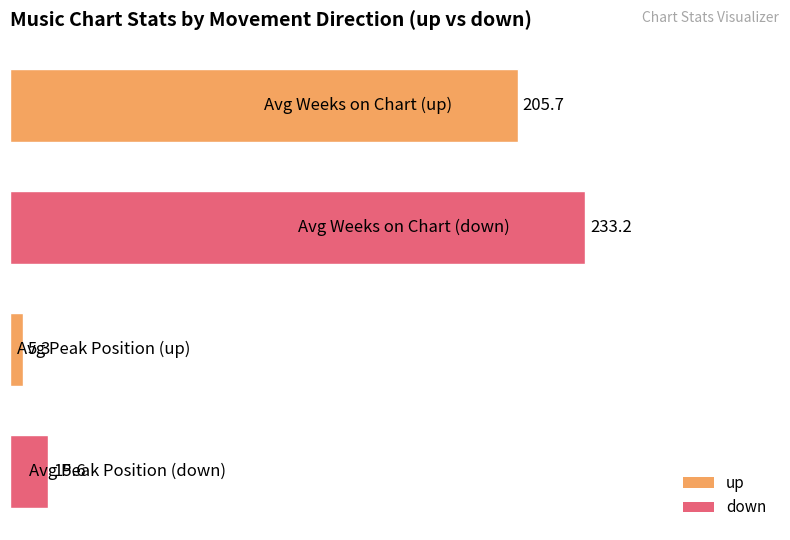

What is the maximum value shown in the chart?

233.2